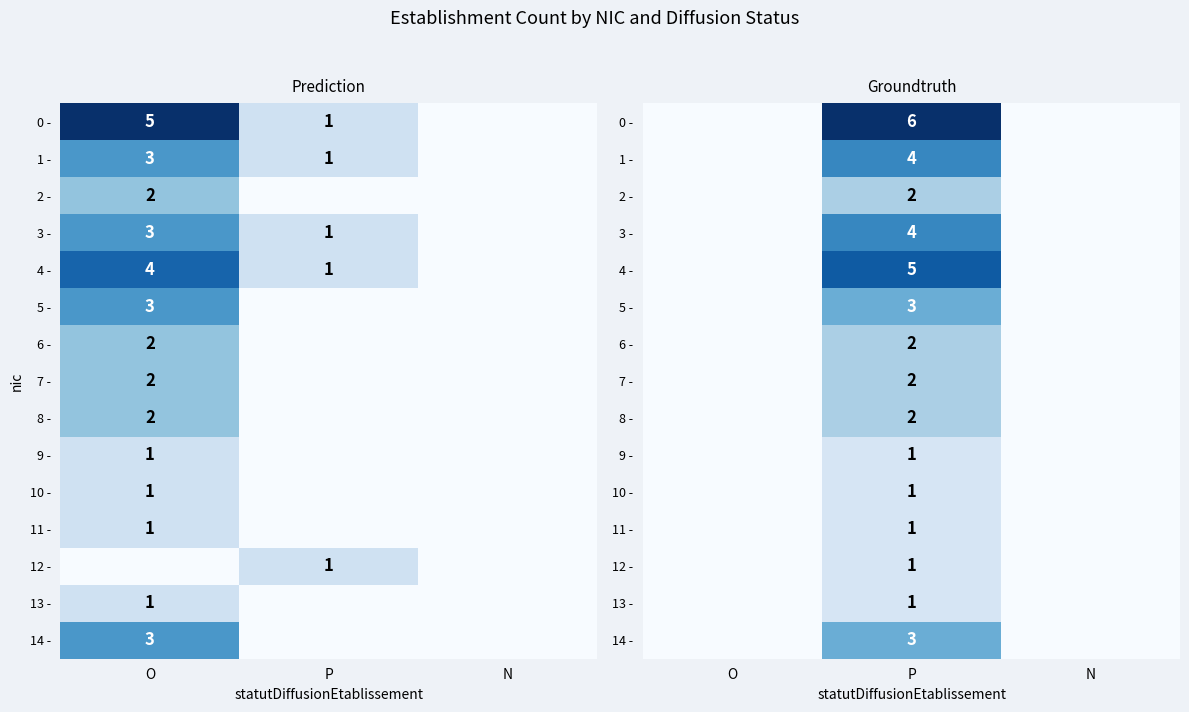

Count the 6 - values in the range 0 to 2.

3